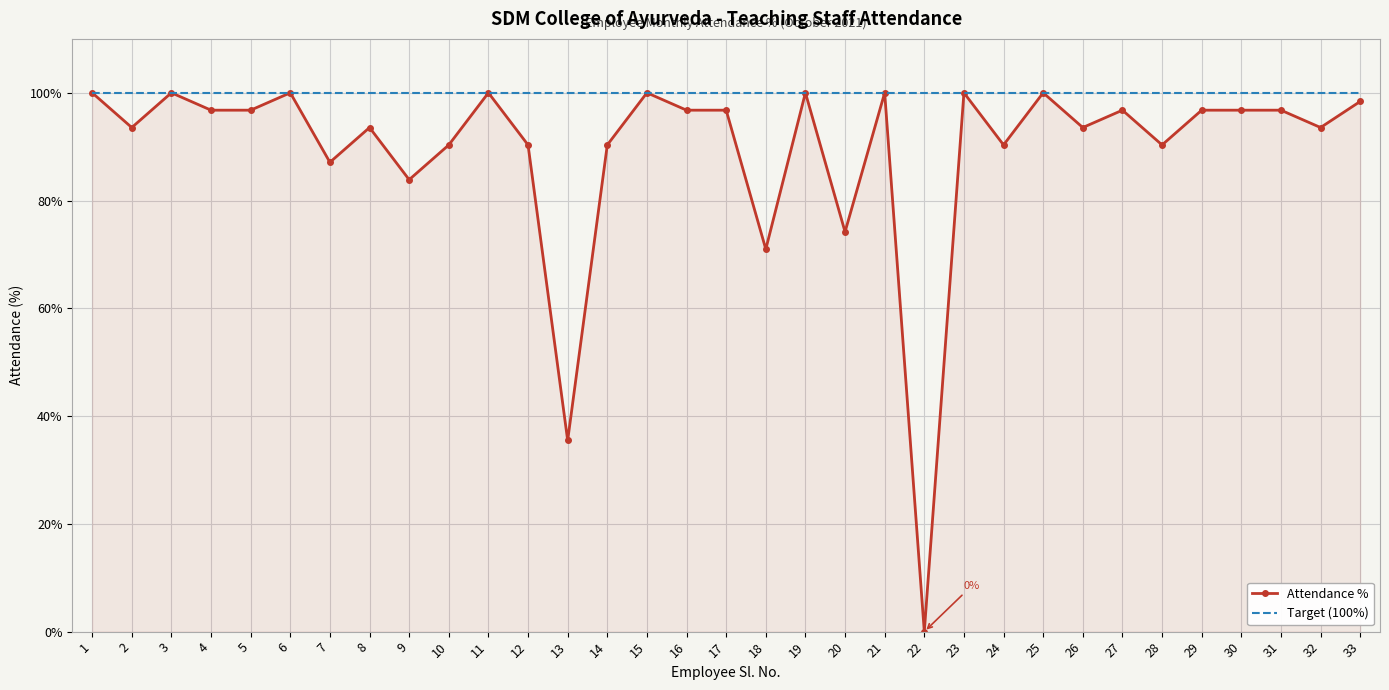

At which category does the chart reach its minimum across all series?

22